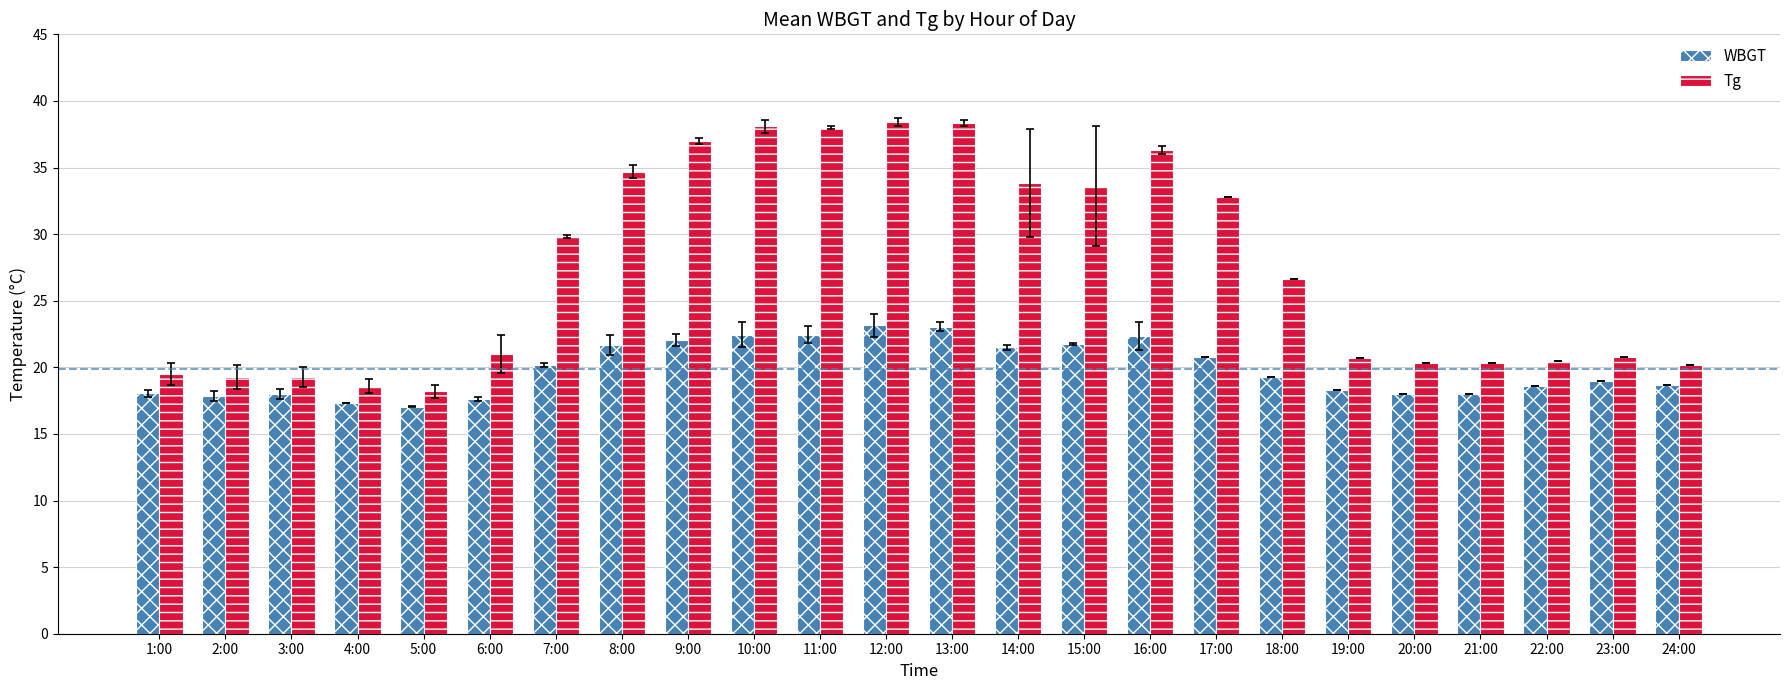

How many categories are shown in the chart?

24